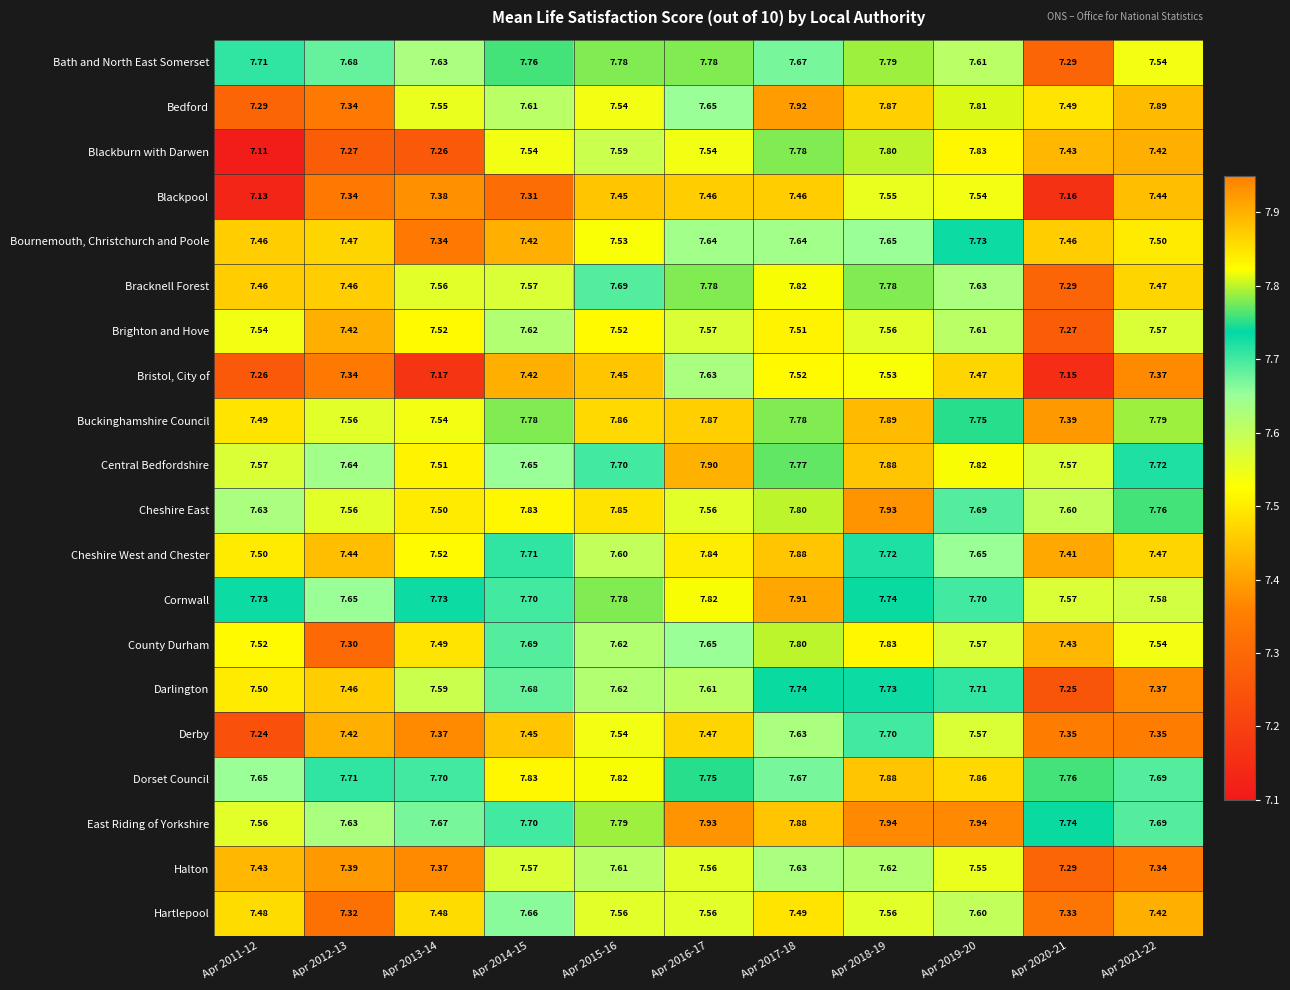

At how many categories does at least one series exceed 7?

11